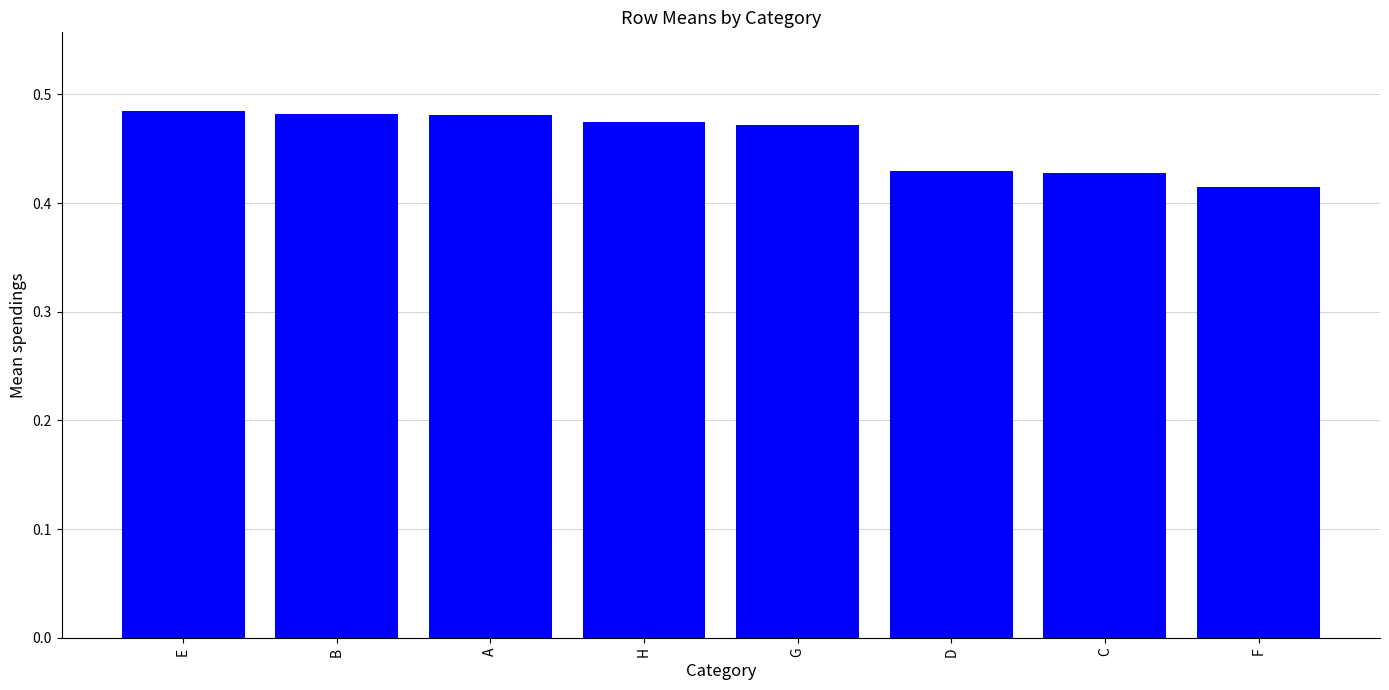

How many values are between 0 and 1?

8